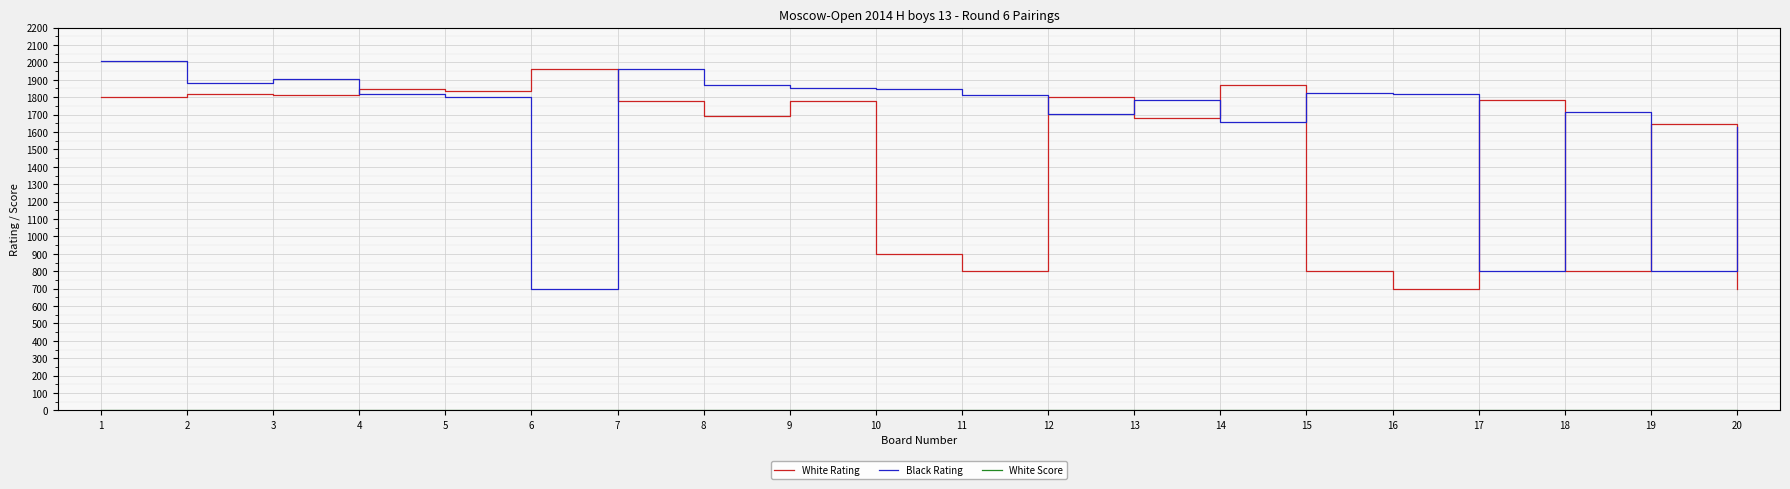

What is the difference between the maximum and minimum values in the White Rating series?

1261.0